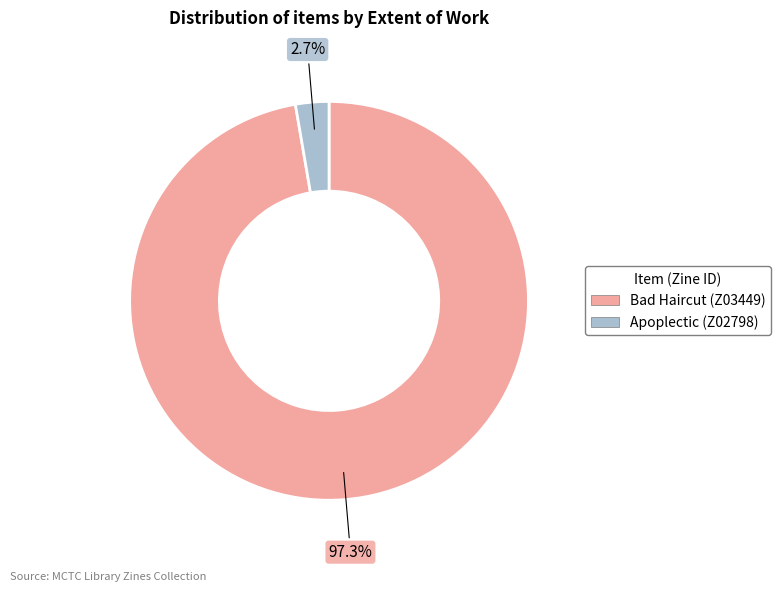

What is the ratio of the value at Bad Haircut (Z03449) to the value at Apoplectic (Z02798)?

36.0